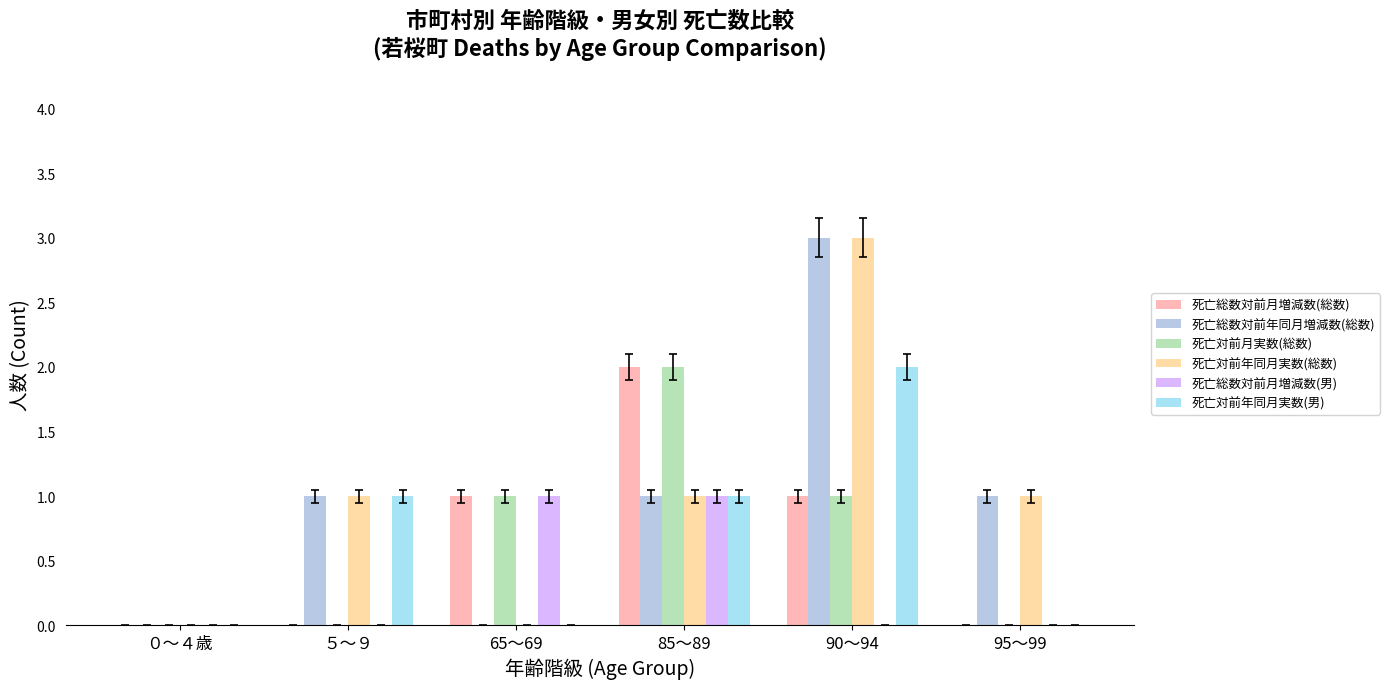

How many series are shown in this chart?

6